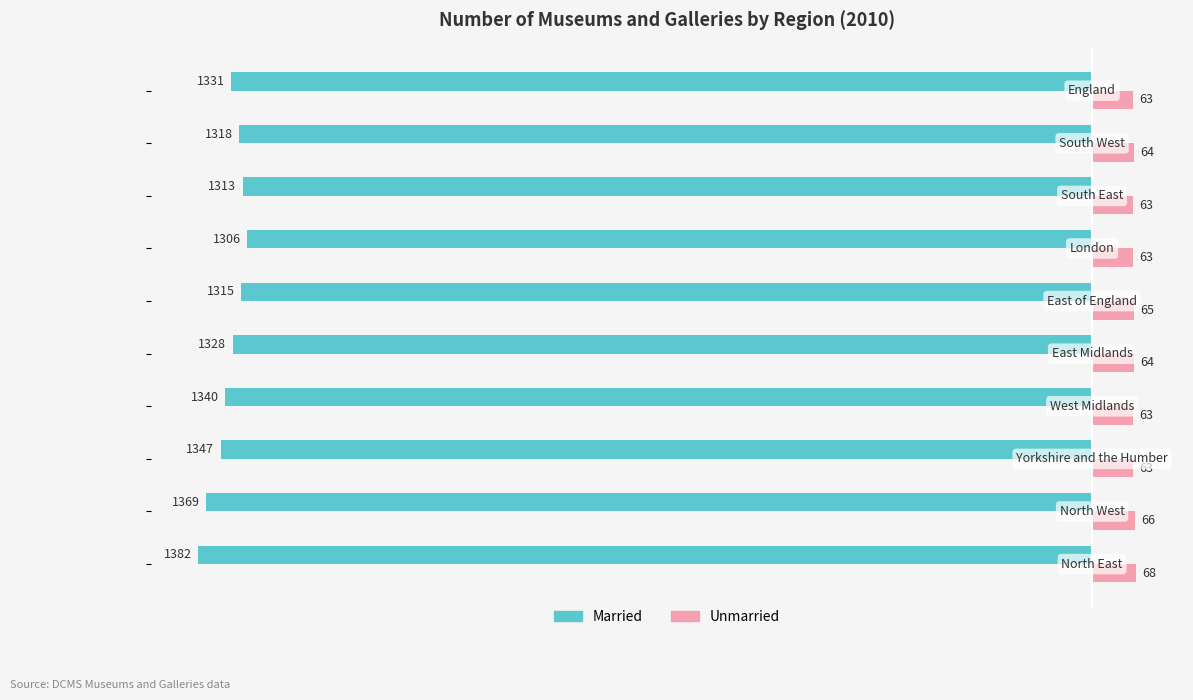

Which series has the largest total across all categories?

Unmarried